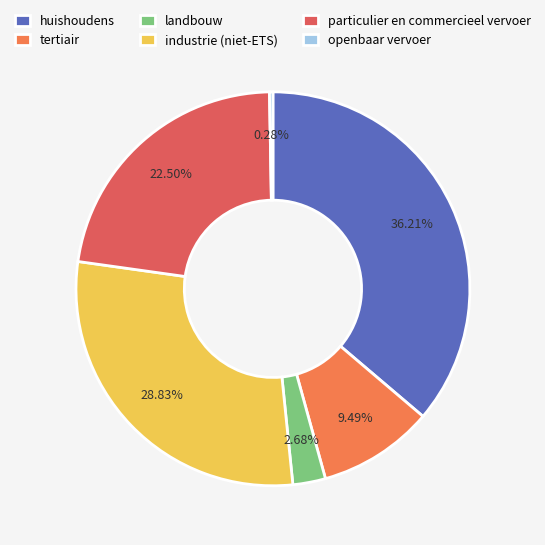

To the nearest percent, what is the difference between the openbaar vervoer and huishoudens slice percentages?

36%